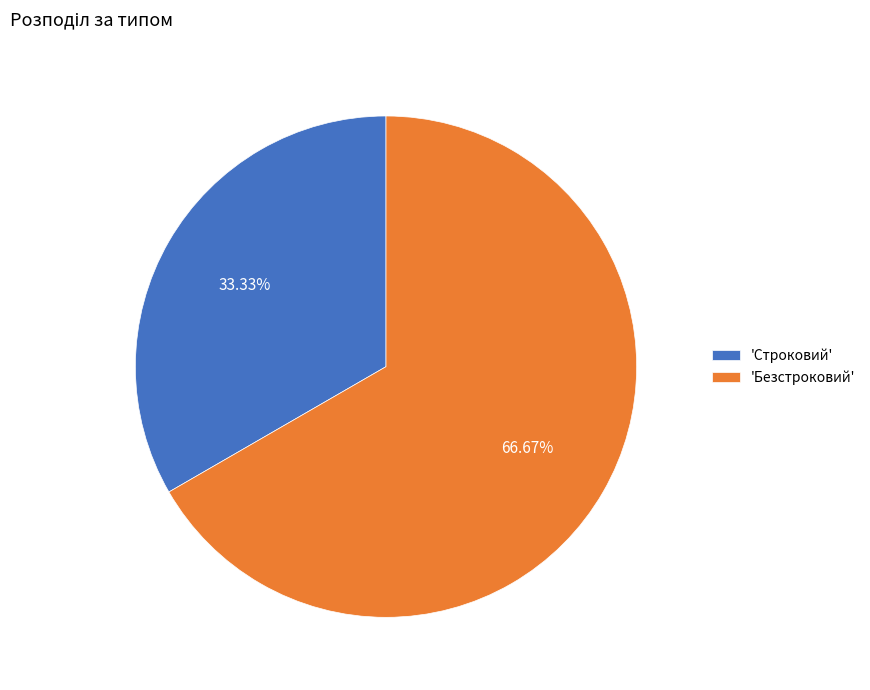

Combined, do 'Строковий' and 'Безстроковий' account for over 50%?

Yes